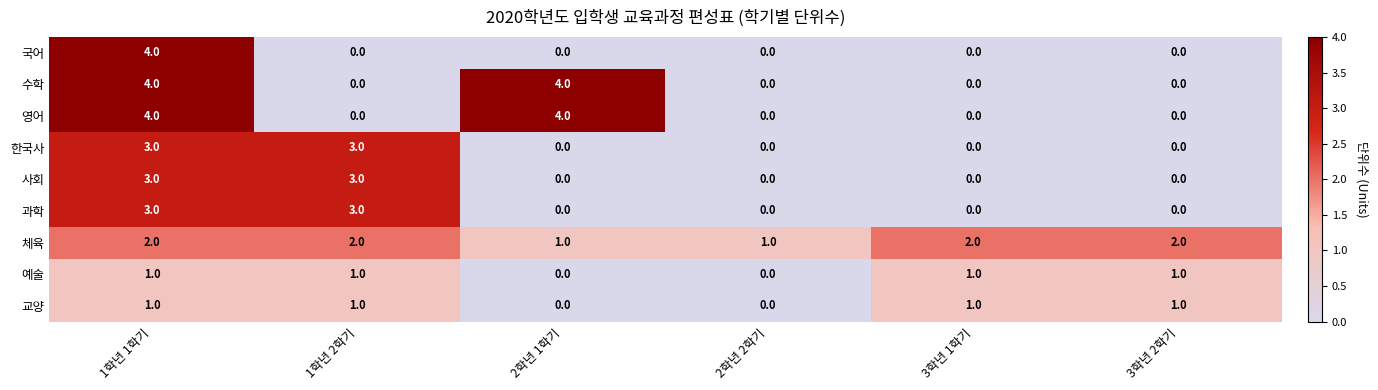

What is the sum of all 한국사 values?

6